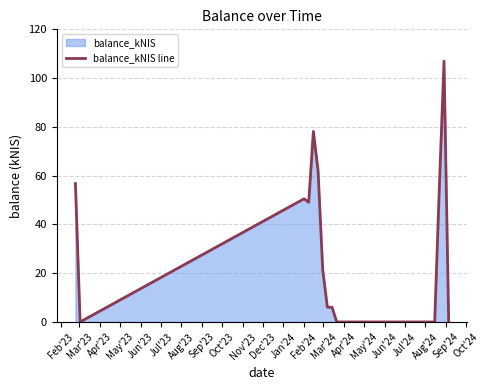

What is the greatest value displayed?

107.0